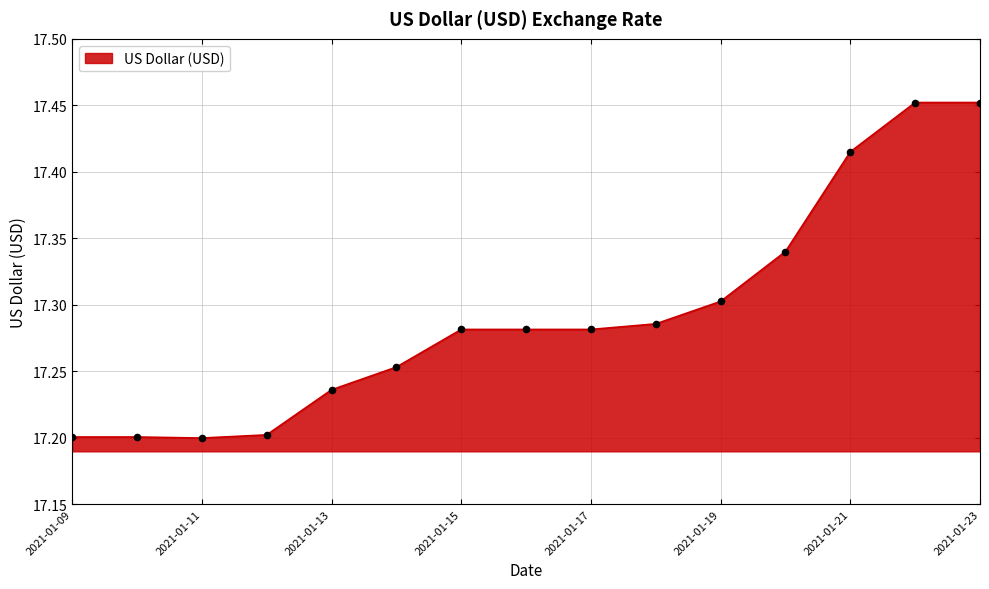

What is the difference between the maximum and minimum values?

0.3